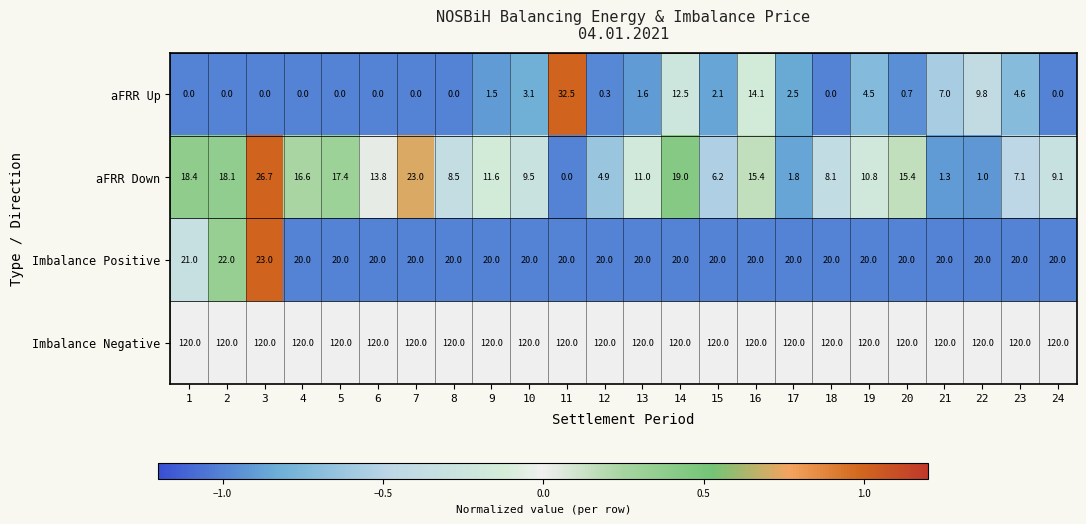

What is the total value across all series at 11?

172.5